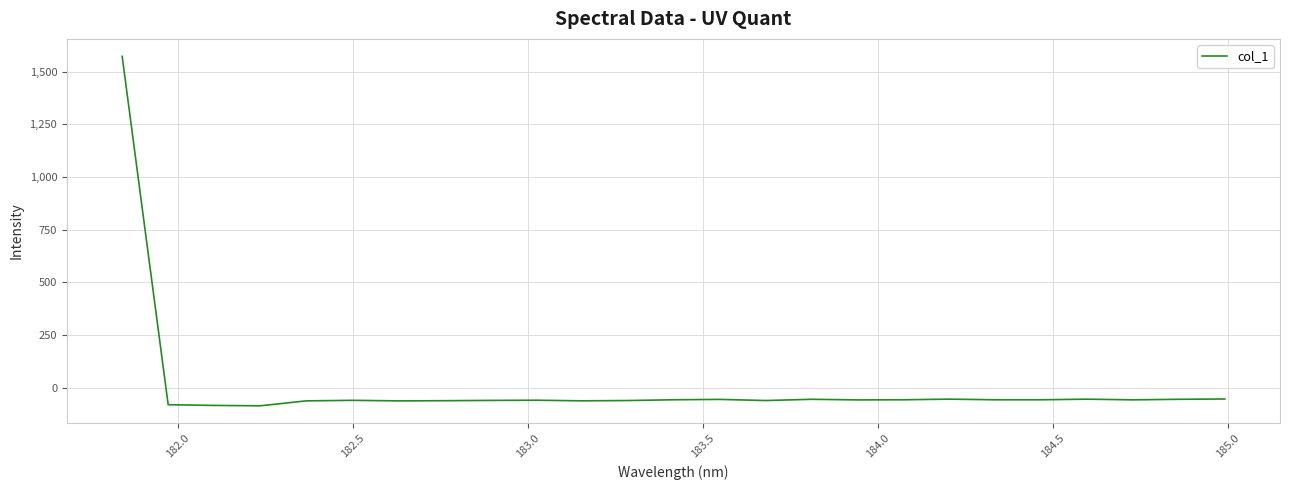

What is the difference between the maximum and minimum values?

1658.4